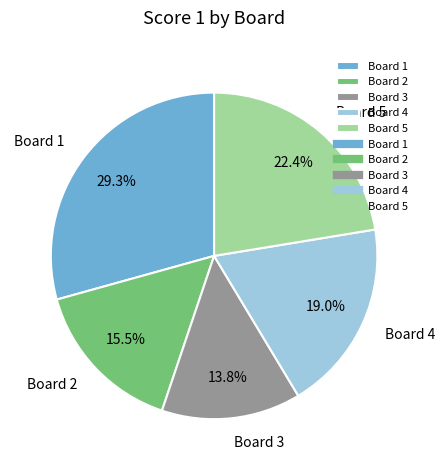

Approximately how many times larger is the value at Board 3 compared to Board 5?

0.6